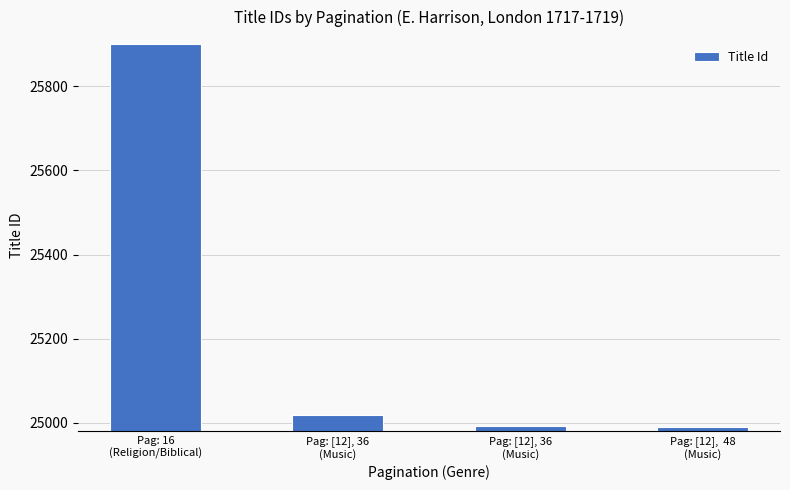

How many categories are shown in the chart?

4